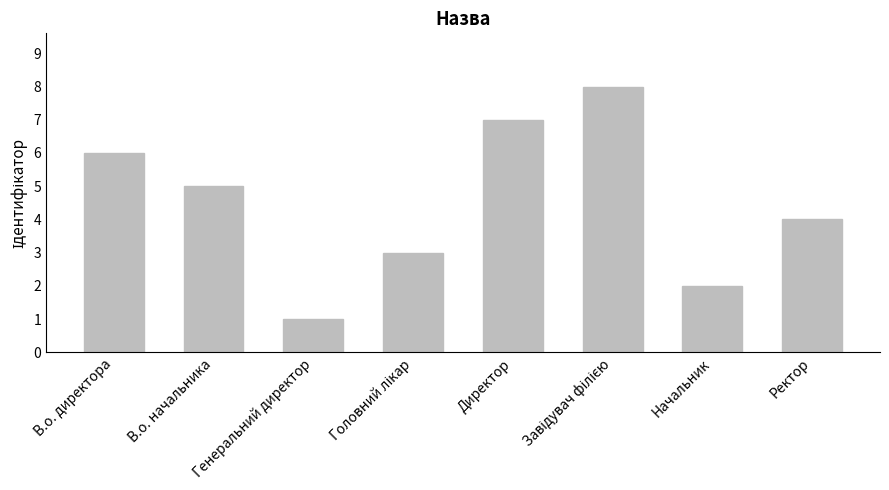

The value at Начальник is 2. True or false?

True